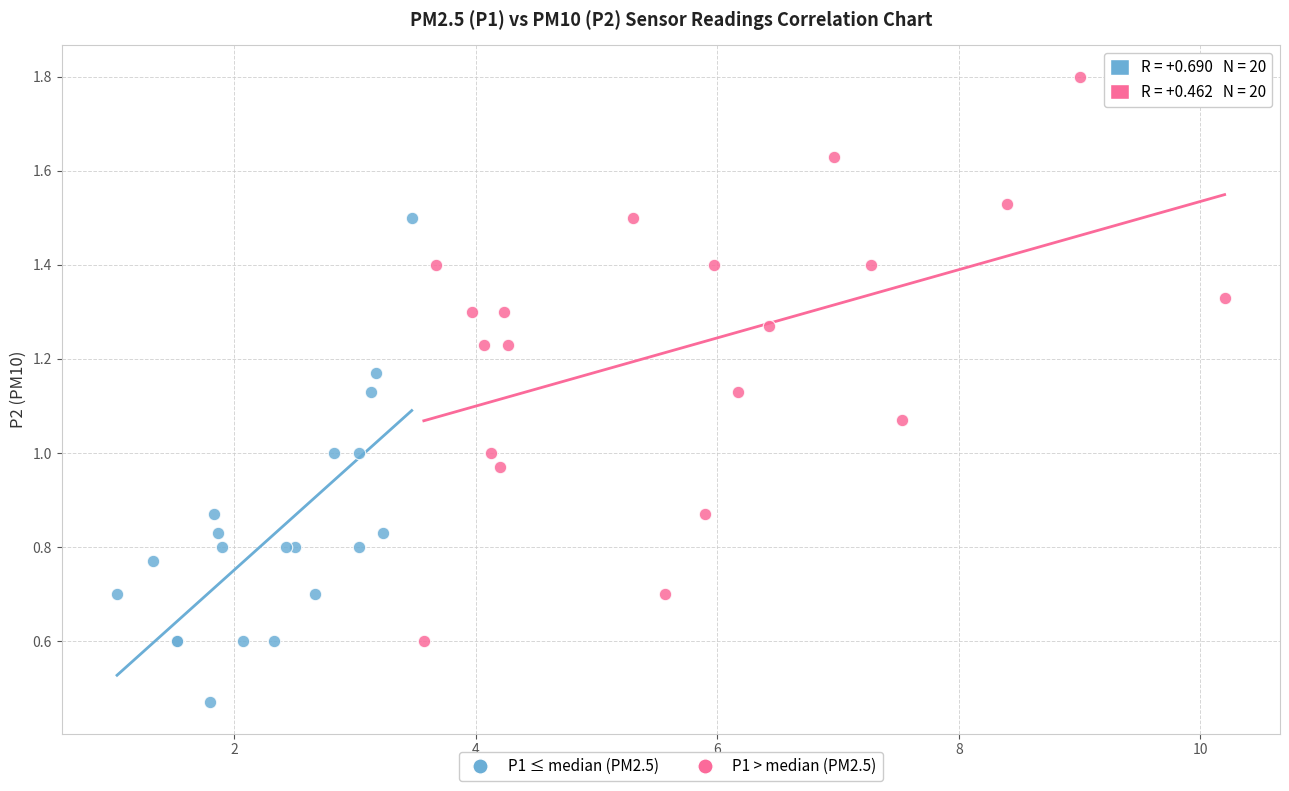

What are all the series names shown in the legend?

P1 ≤ median (PM2.5), P1 > median (PM2.5)